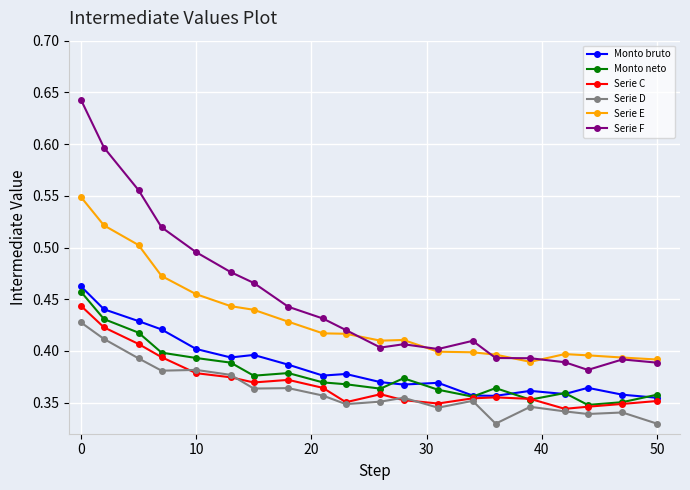

True or false: Monto neto has more than 0 interior local peaks.

True